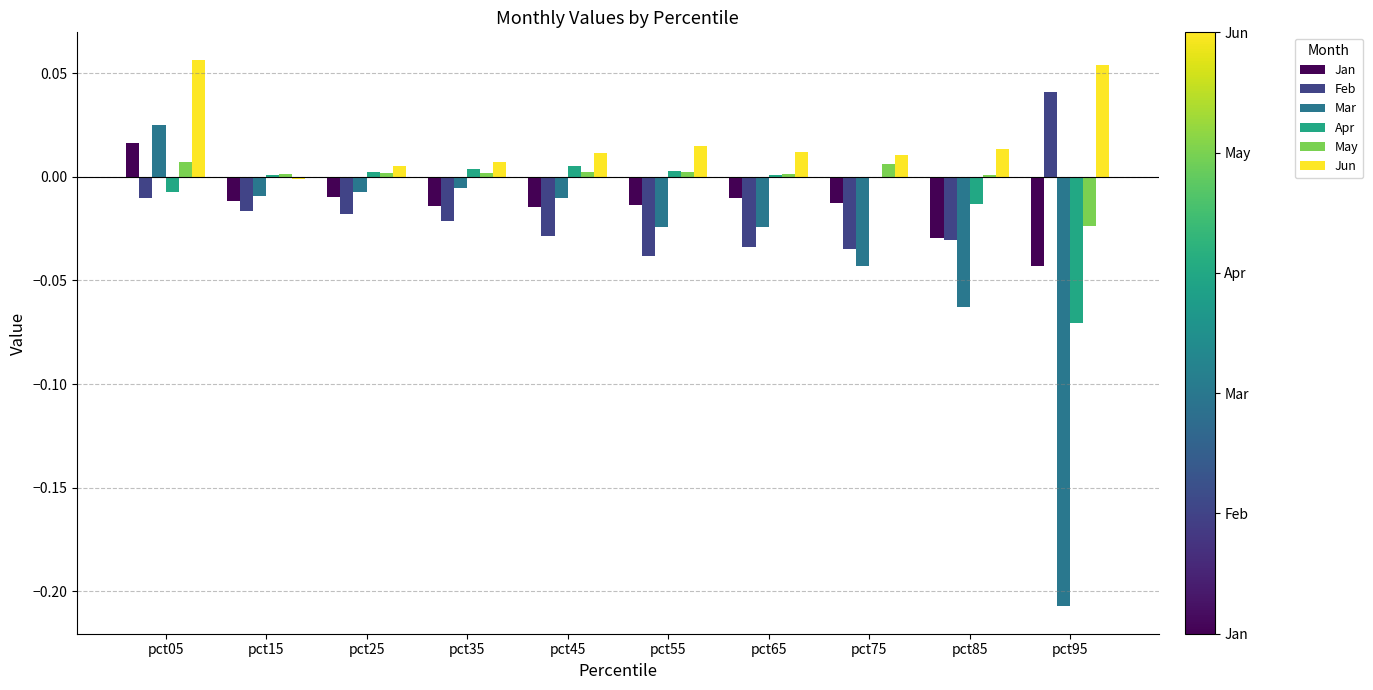

Count the number of data series in this chart.

6